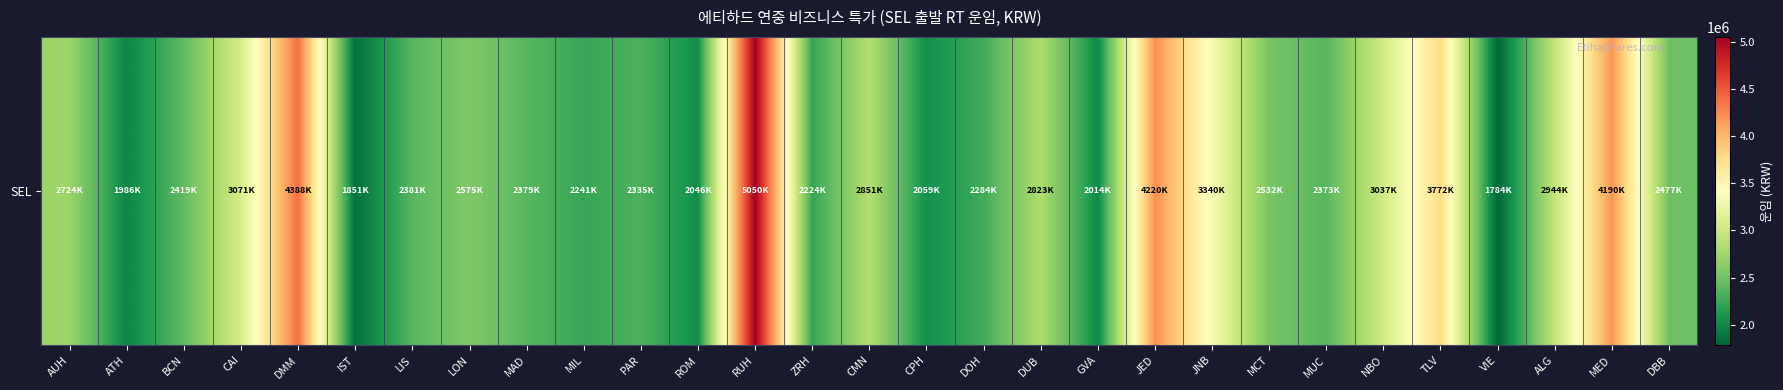

What is the sum of the values at TLV and GVA?

5787000